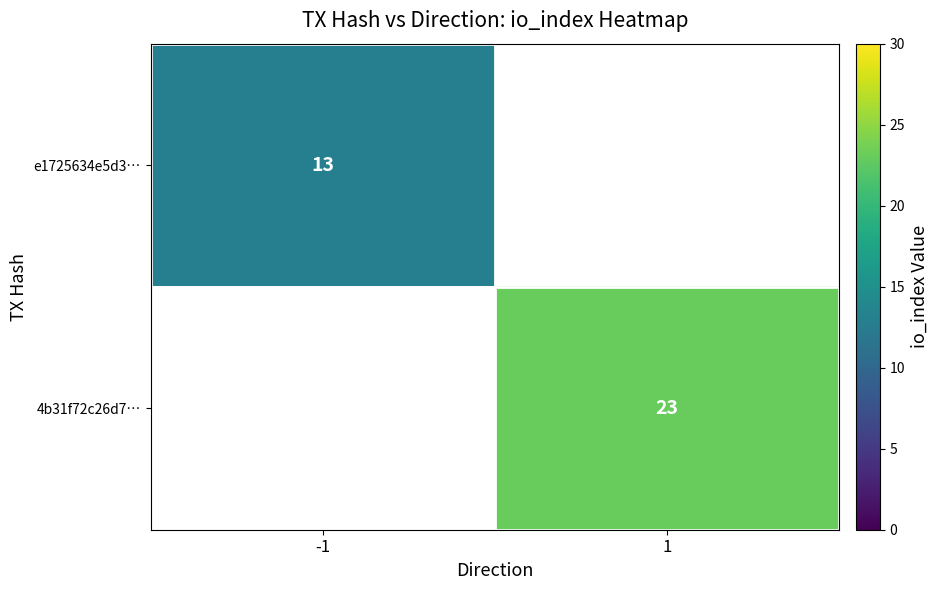

At which category does the chart reach its peak across all series?

1